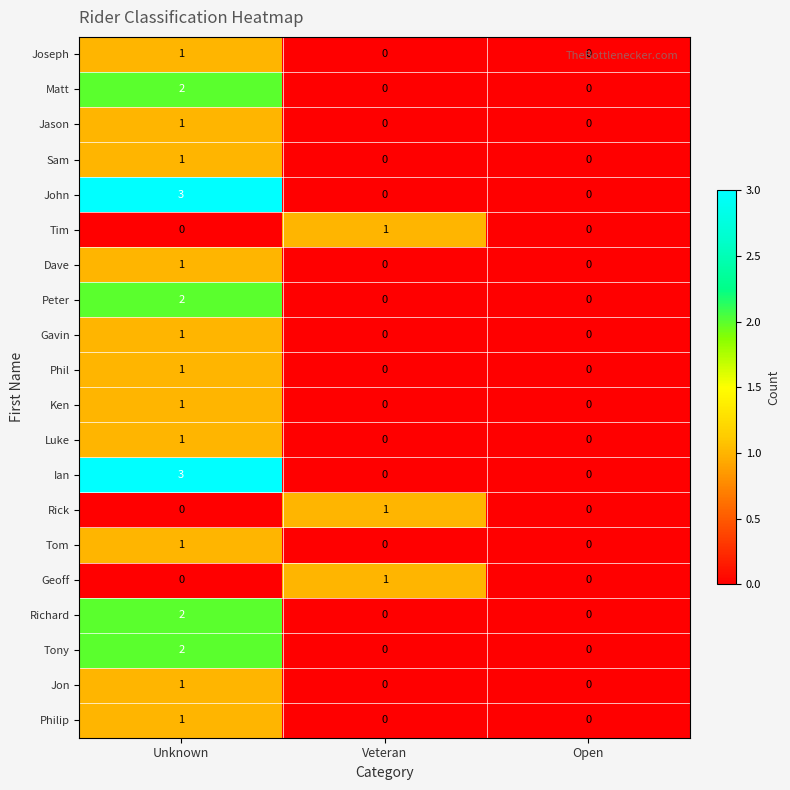

The Sam series shows 1 at Unknown. True or false?

True